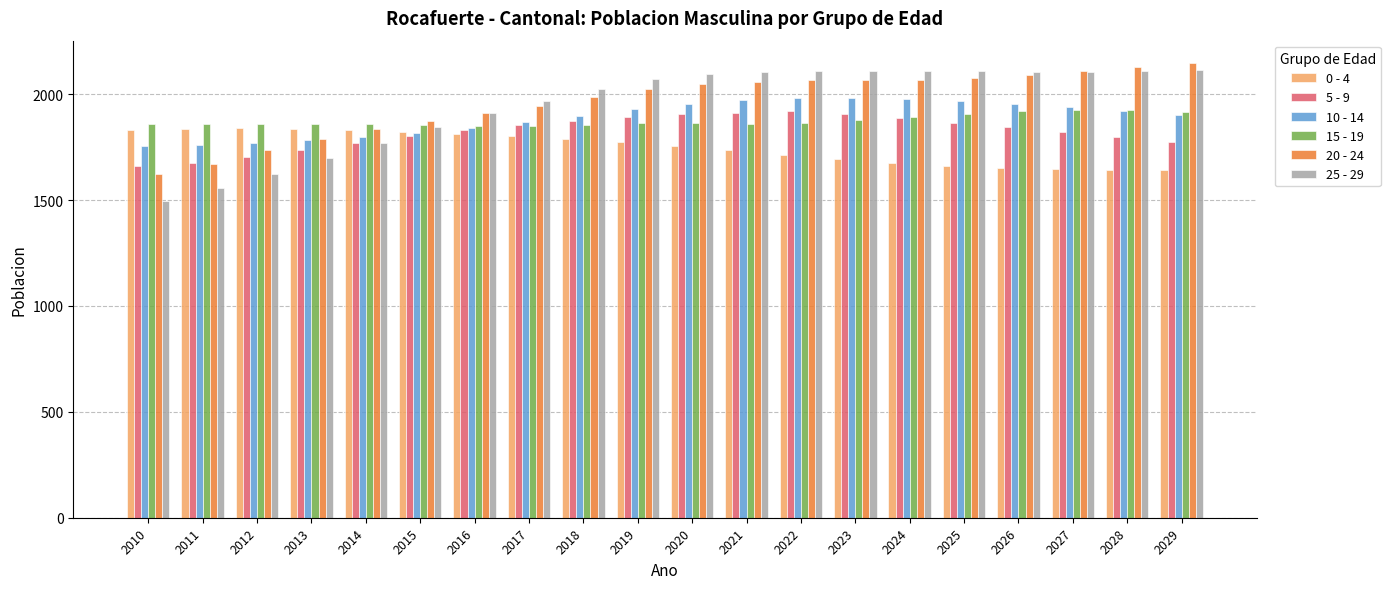

The value of 25 - 29 at 2018 is 3156. True or false?

False